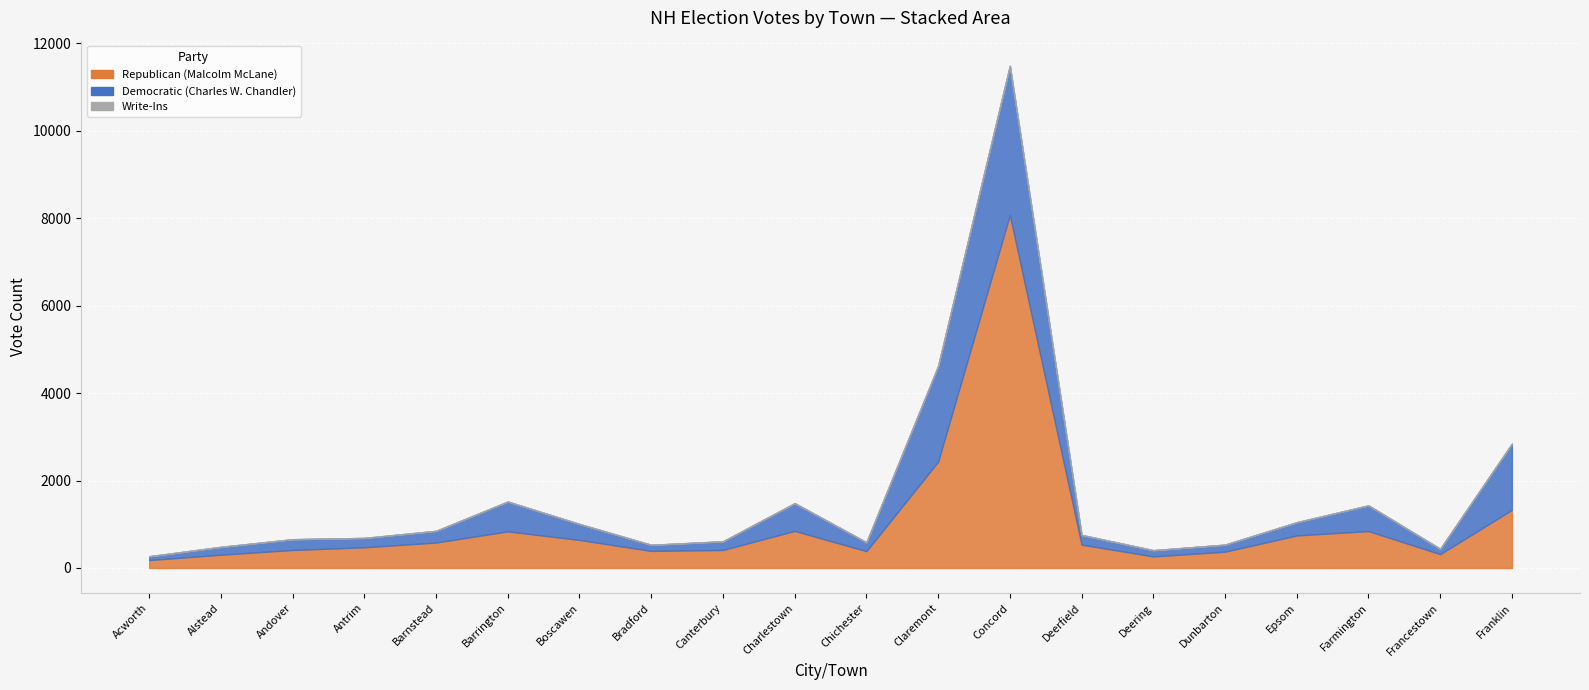

Which series has the widest spread of values?

Republican (Malcolm McLane)